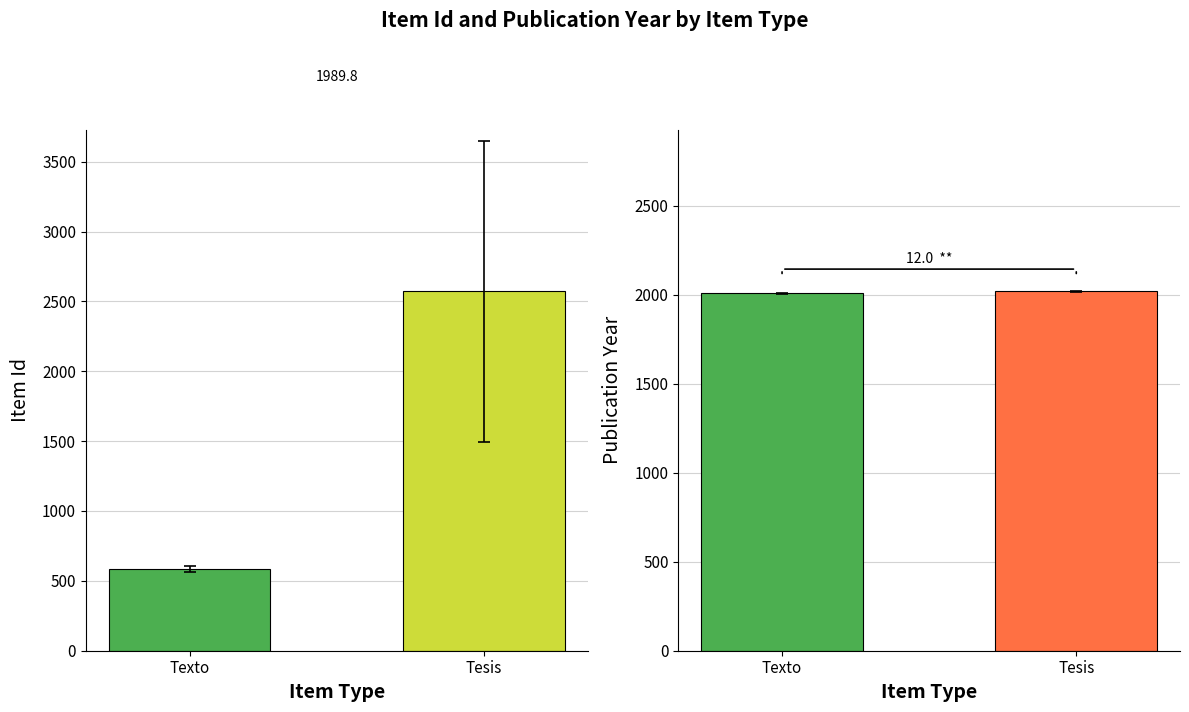

Does the chart contain stacked bars?

No